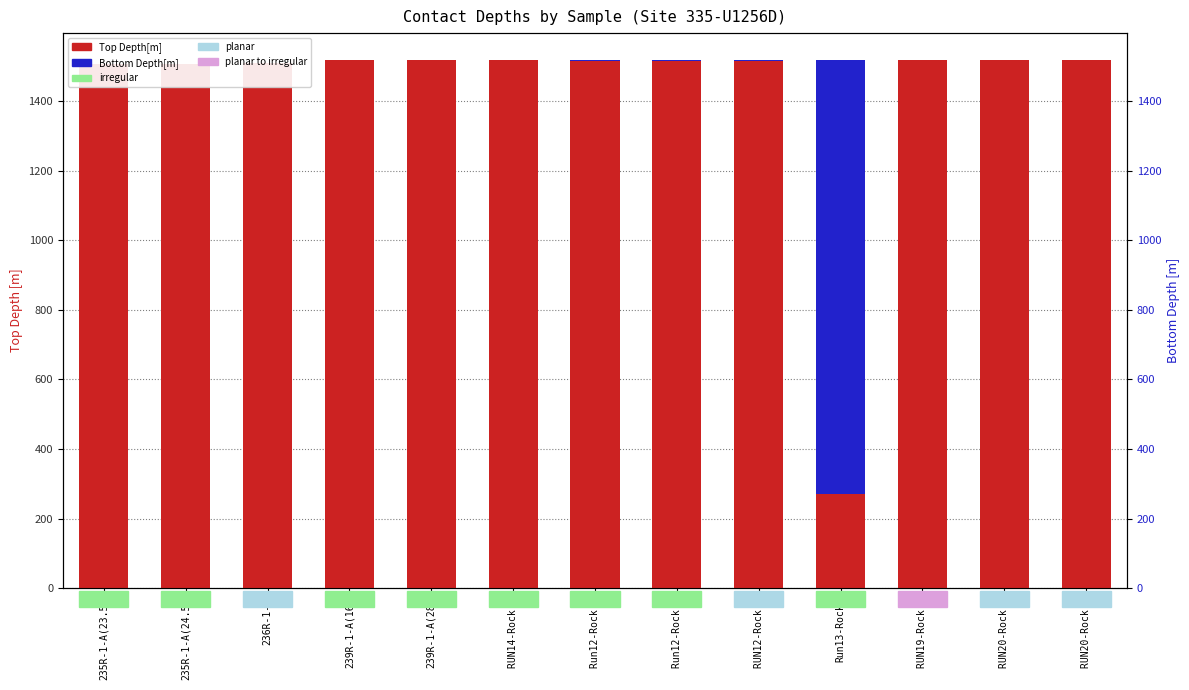

At which category is the sum across all series the highest?

239R-1-A(28)